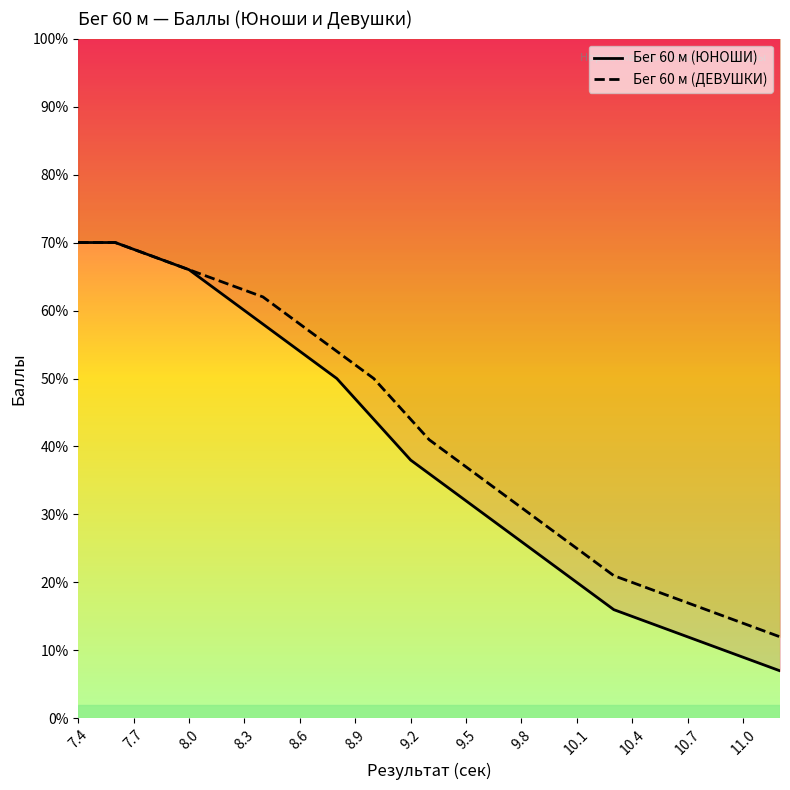

What is the label of the 9th point from the left?

9.8